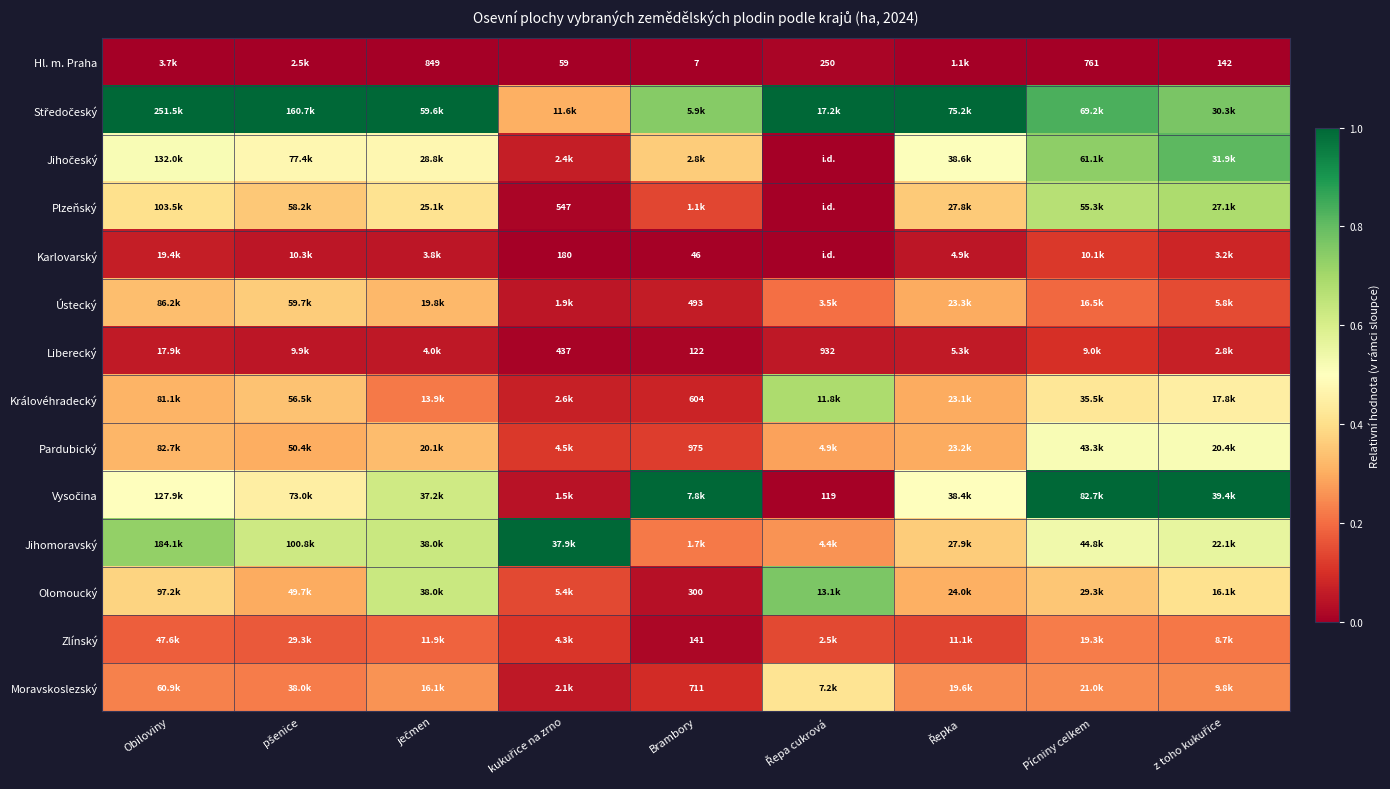

At which label does Plzeňský reach its minimum?

Řepa cukrová